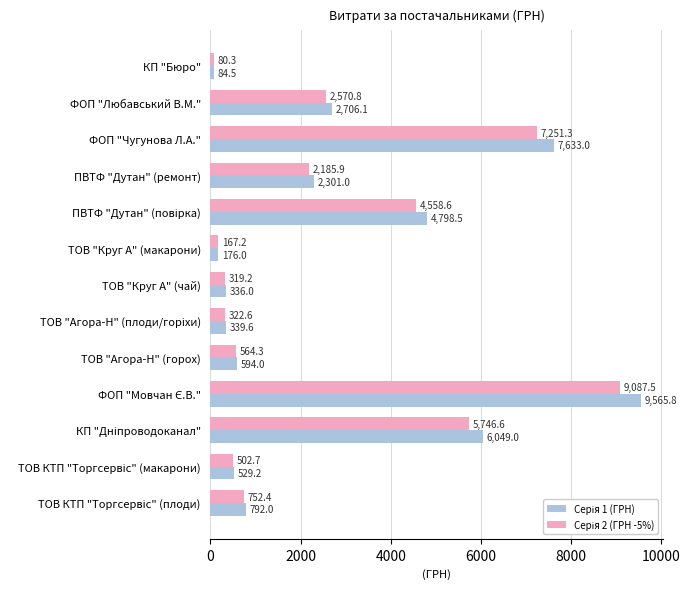

What is the maximum value shown in the chart?

9565.8